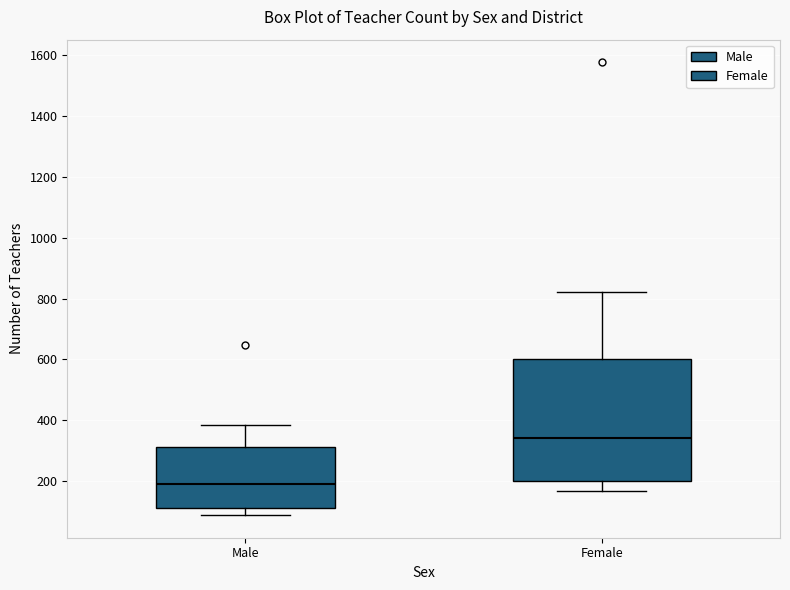

Reading left to right, read every box against the y-axis: the position of its median line, the range the box covers, and the ends of its whiskers. The values are not printed on the chart, so give them approximately, as read against the axis.

Male: median 200, box 120 to 320, whiskers 80 to 380
Female: median 340, box 200 to 600, whiskers 160 to 820